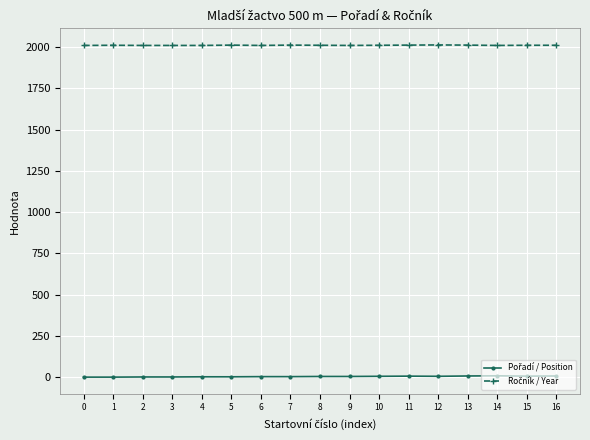

What is the maximum value shown in the chart?

2012